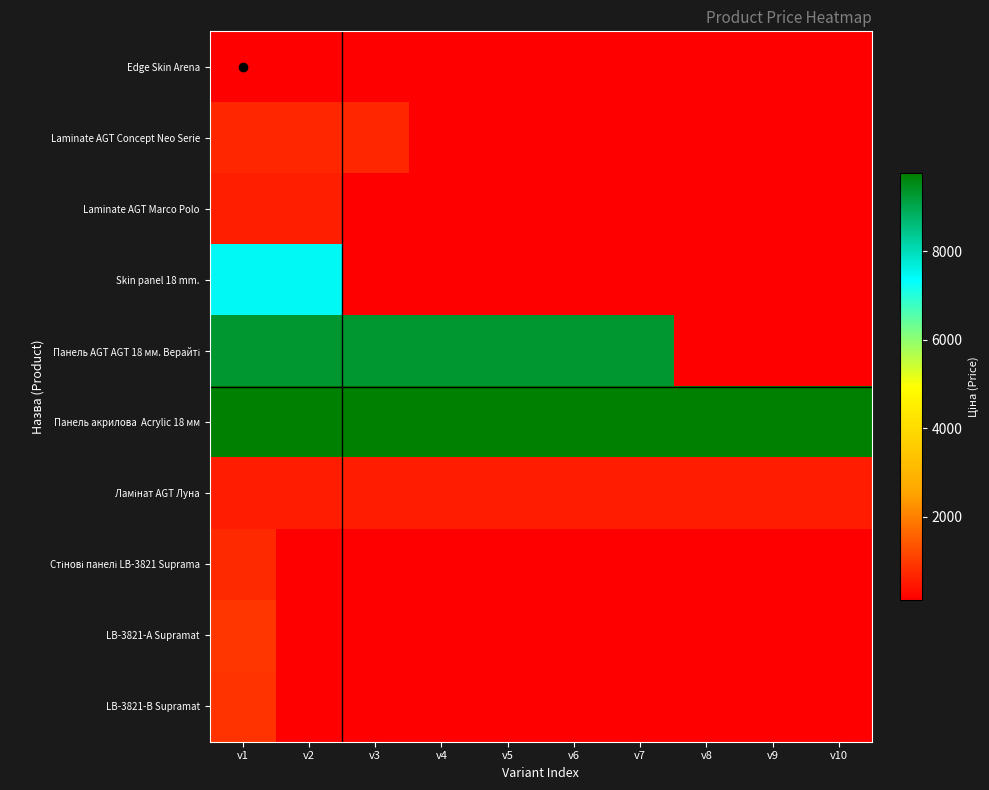

What is the maximum value shown in the chart?

9775.5